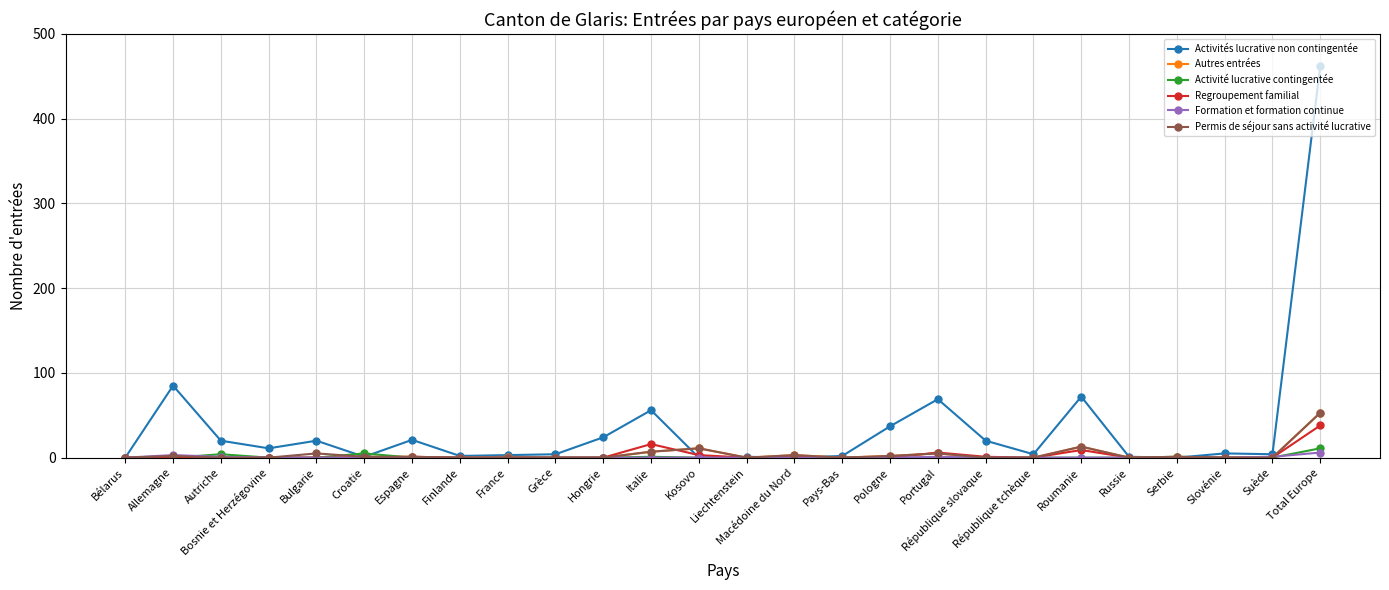

What is the maximum value for Activité lucrative contingentée?

11